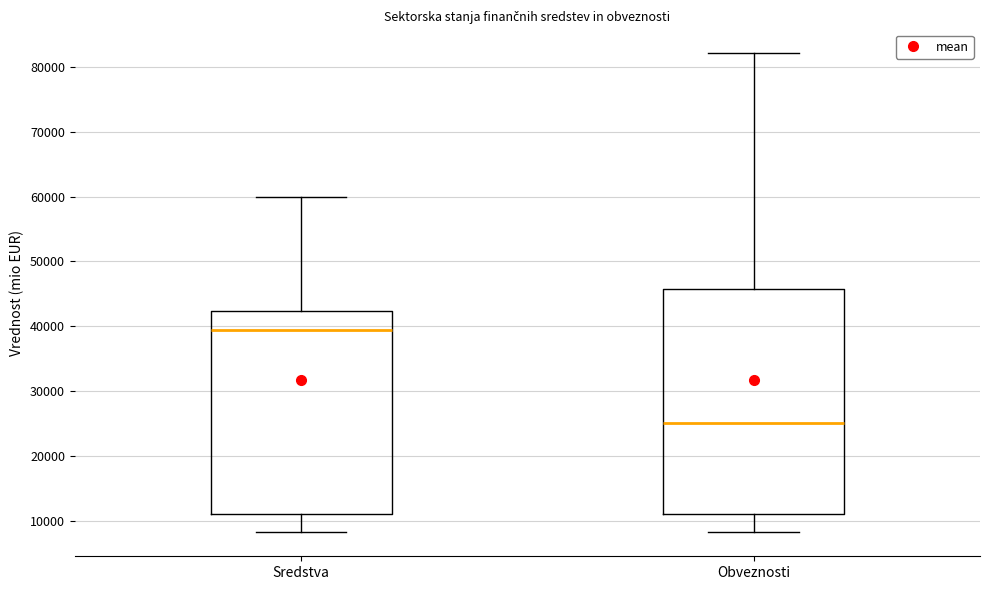

Which box is the tallest, from its lower edge to its upper edge?

Obveznosti